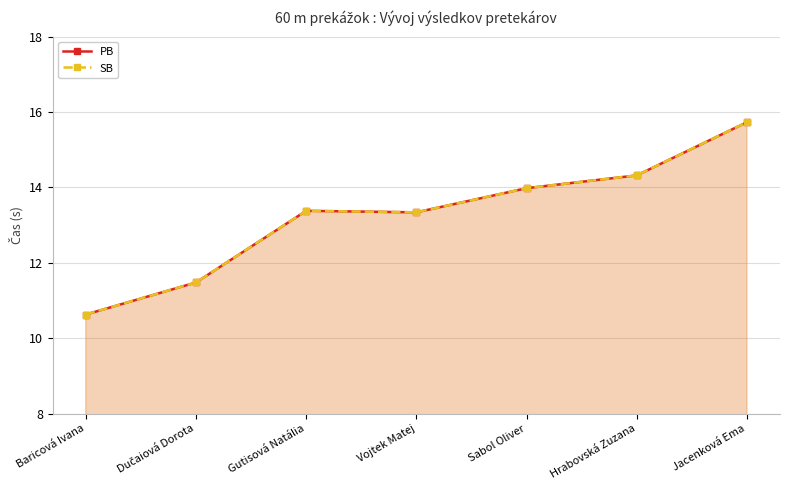

What is the minimum value shown in the chart?

10.6